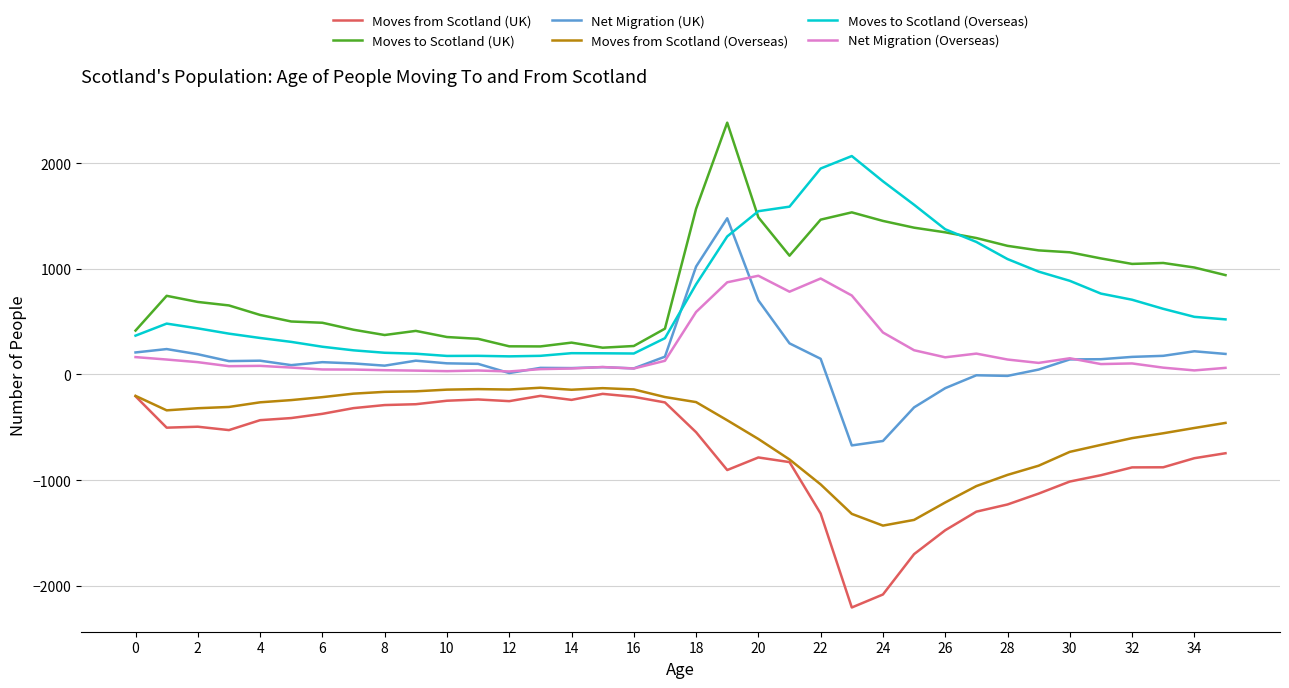

What is the lowest value of the Moves from Scotland (UK) series?

-2206